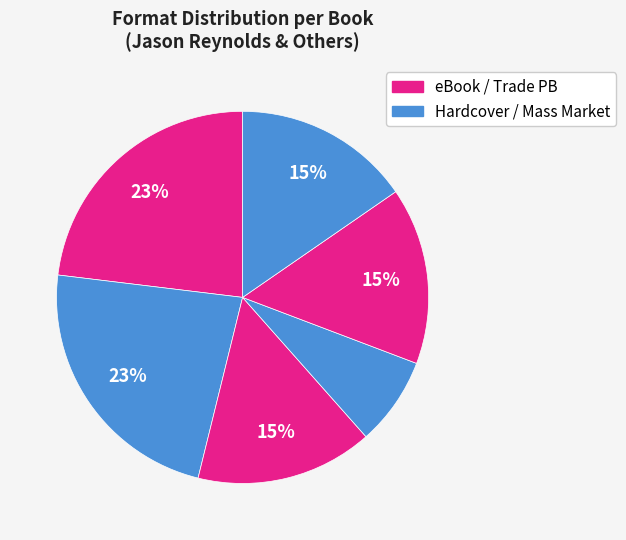

How many slices are in this pie chart?

6